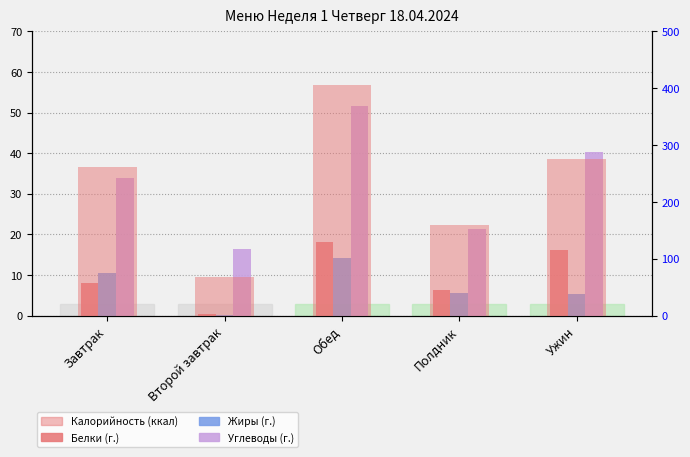

What is the difference between the maximum and minimum values in the Калорийность series?

337.2